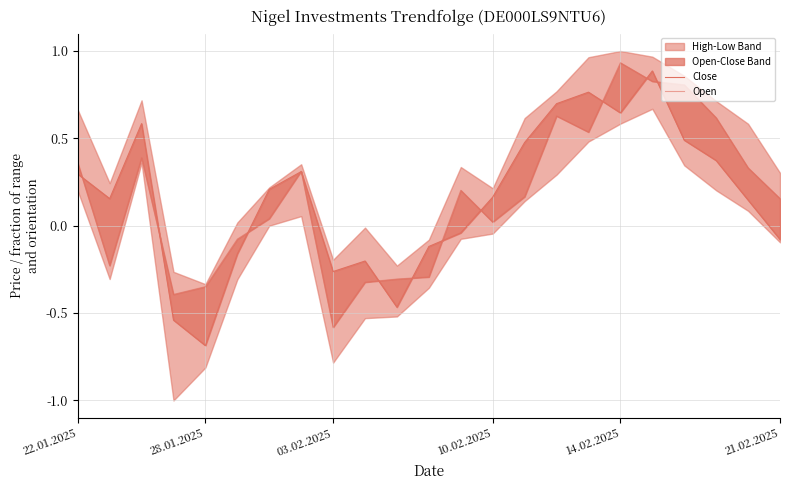

How many intersections are there between Close and Open?

12